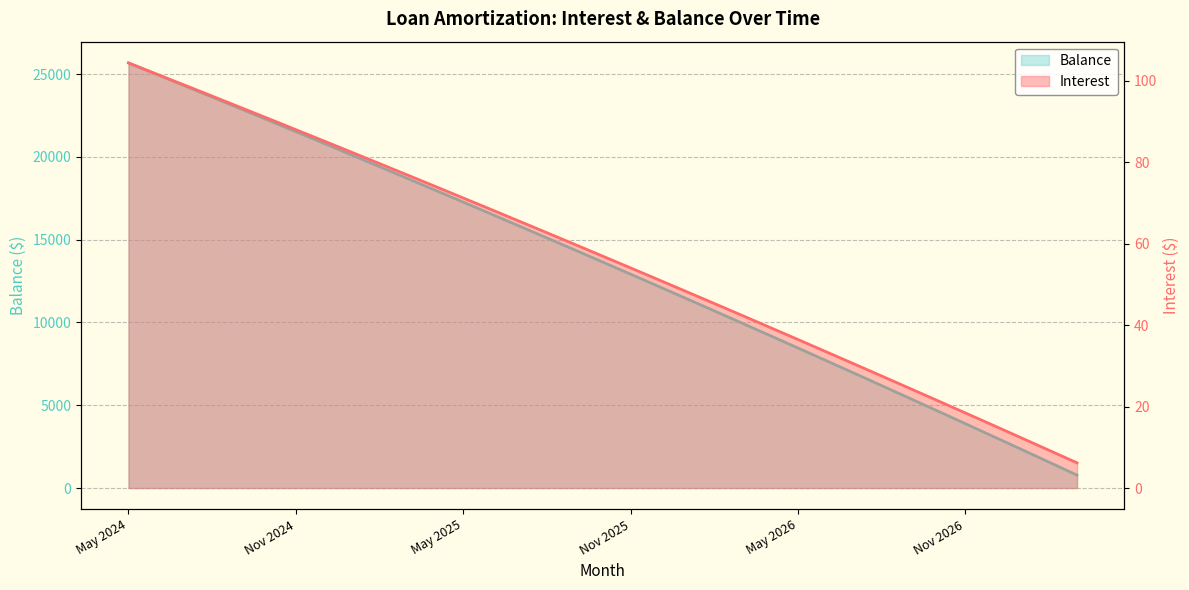

Count the number of data series in this chart.

2